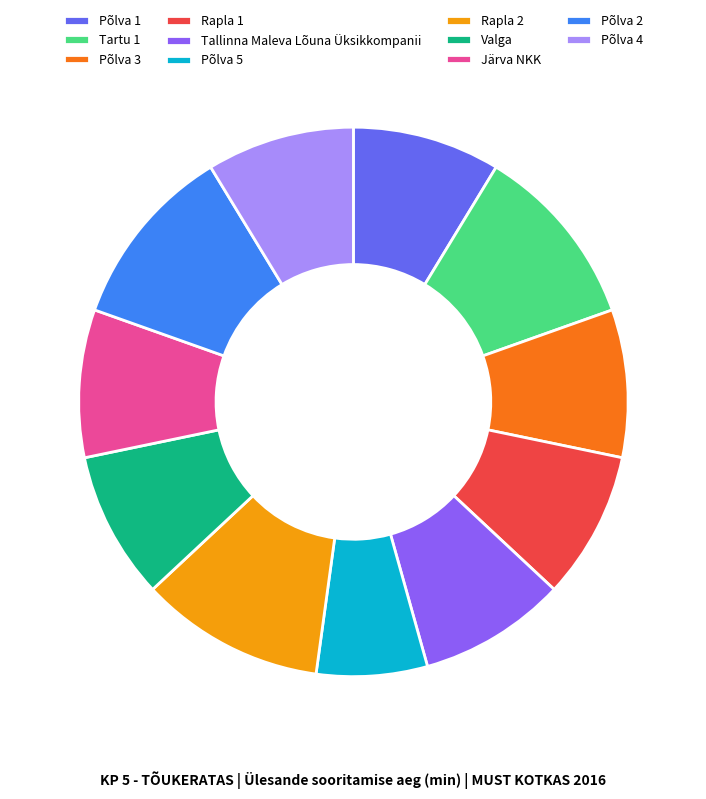

Which has a higher value, Rapla 2 or Tallinna Maleva Lõuna Üksikkompanii?

Rapla 2